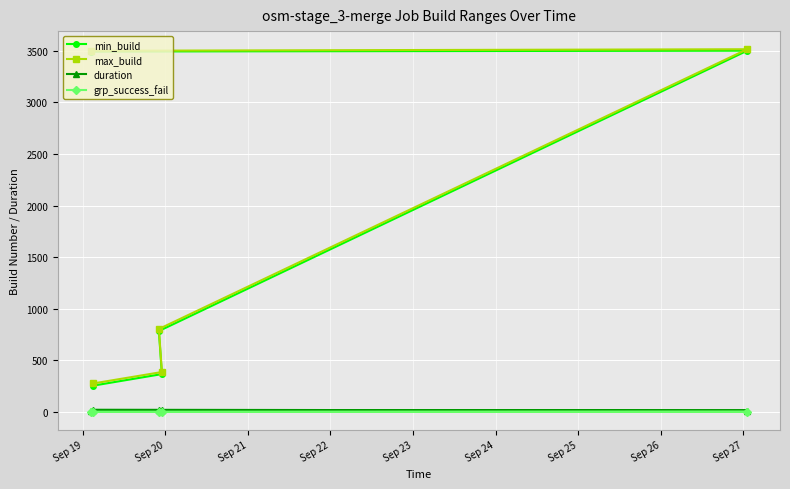

How many distinct data groups are displayed?

4